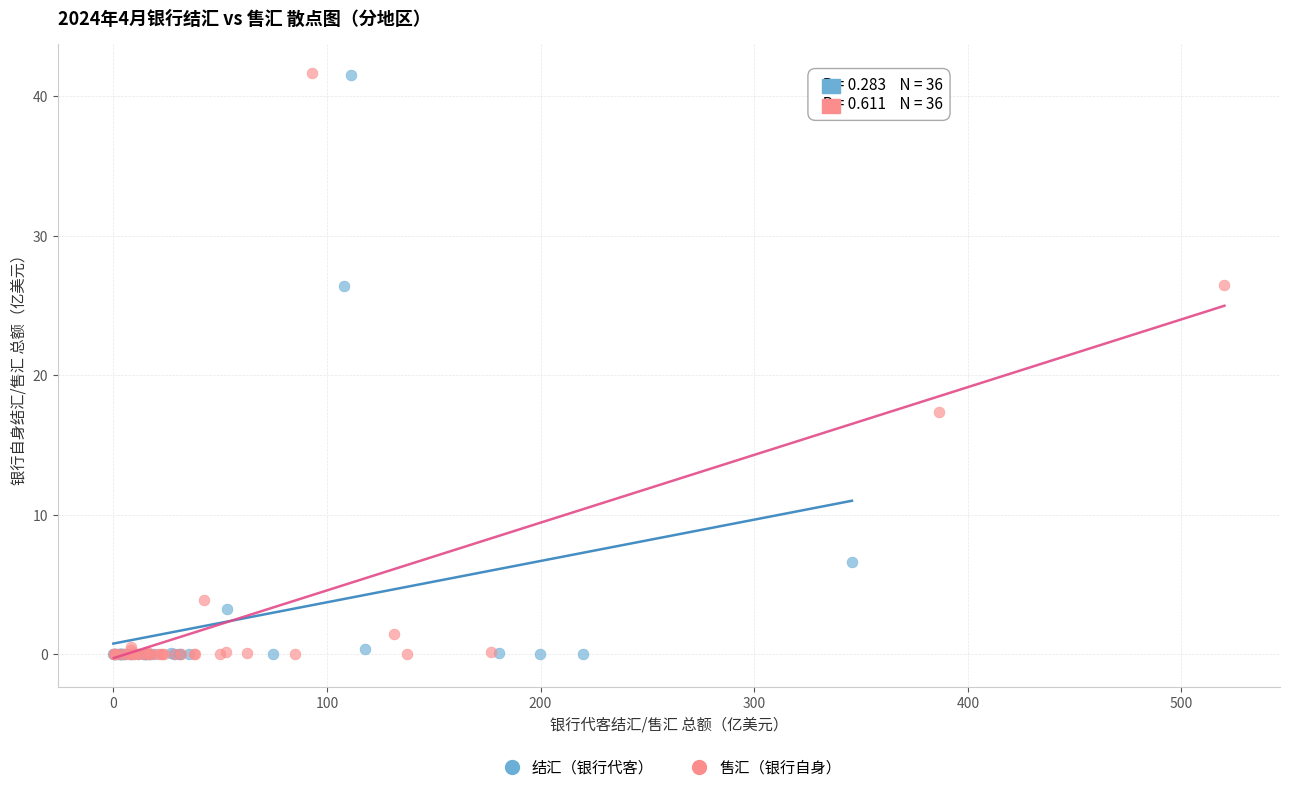

Which series has the largest Y range (max minus min)?

售汇（银行自身）